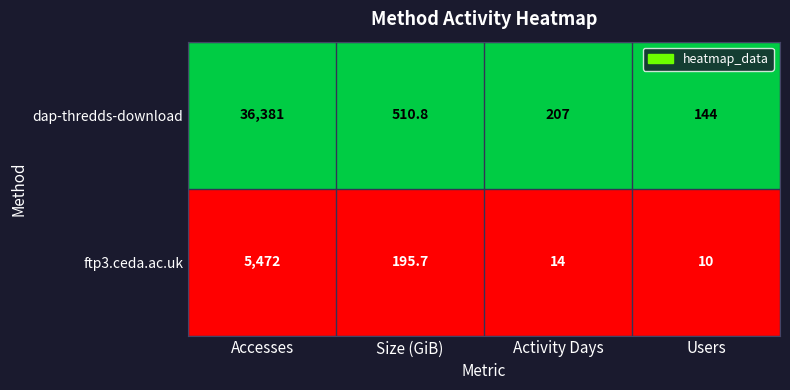

Reading left to right, transcribe all the data shown in this chart.

dap-thredds-download: Accesses=36381.0	Size (GiB)=510.8	Activity Days=207.0	Users=144.0
ftp3.ceda.ac.uk: Accesses=5472.0	Size (GiB)=195.7	Activity Days=14.0	Users=10.0